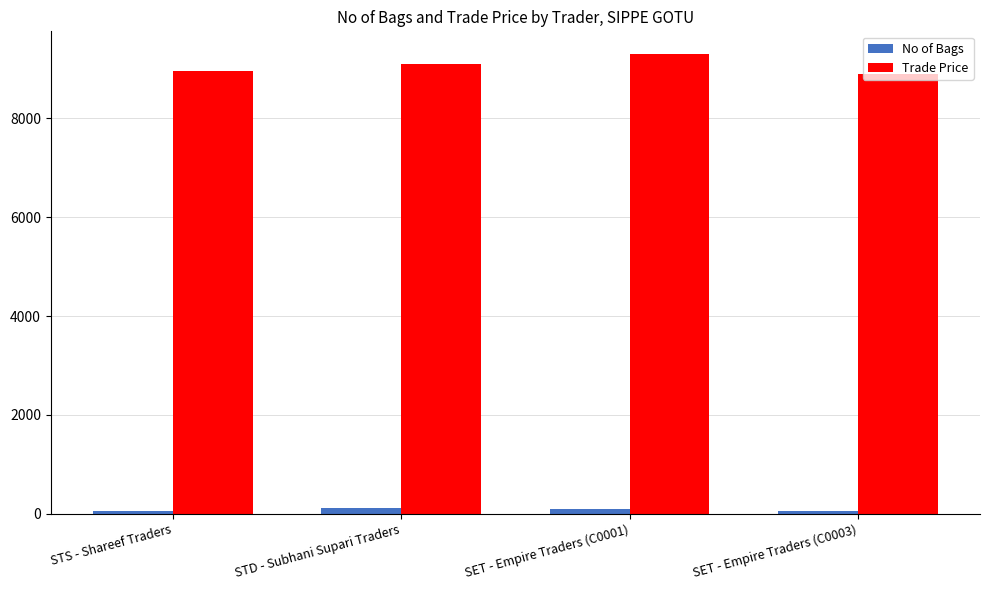

What value does the No of Bags series have at STS - Shareef Traders, to the nearest 5?

50